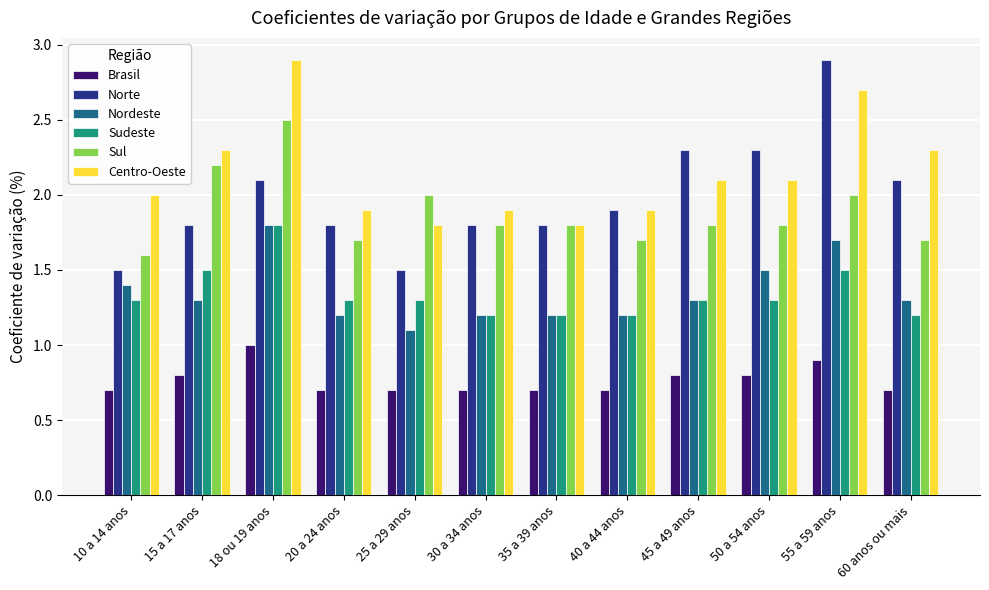

What is the greatest value displayed?

2.9